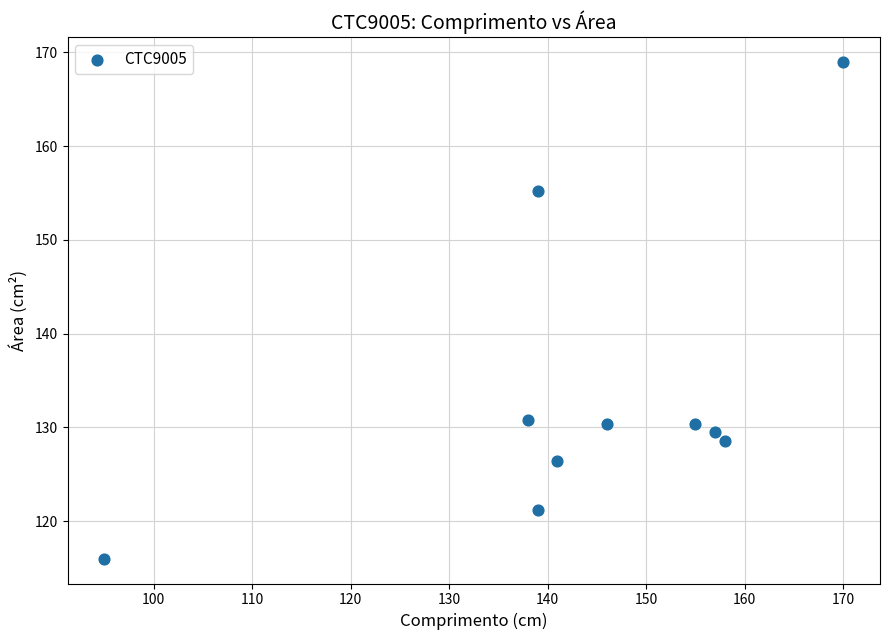

What is the range of Y values (max minus min)?

53.0